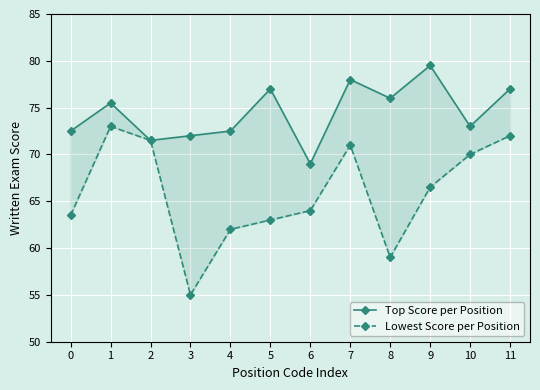

The Lowest Score per Position series shows 62.0 at 4. True or false?

True